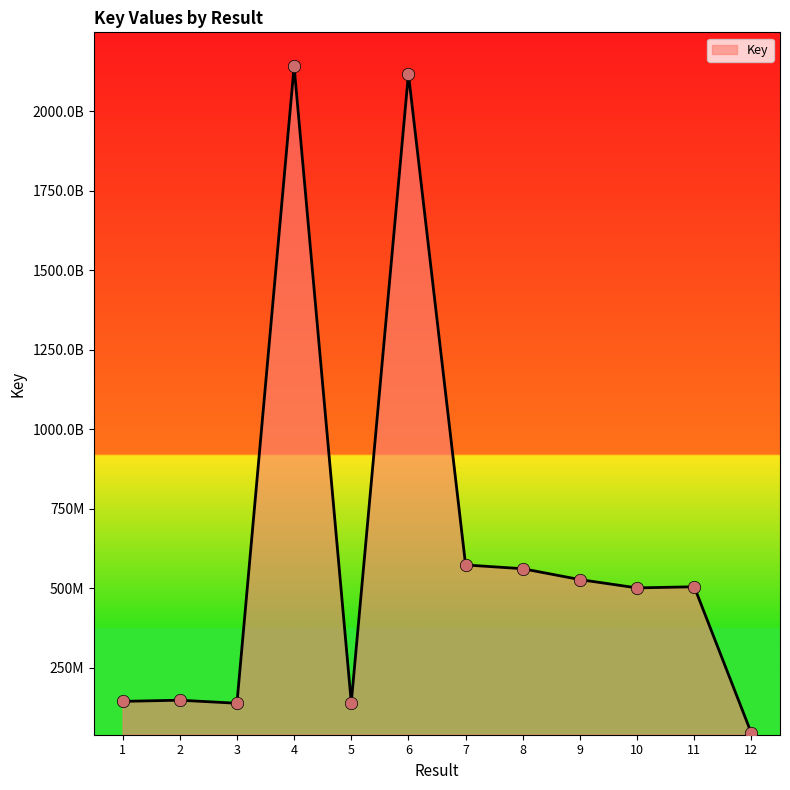

Between 4 and 8, which is larger?

4